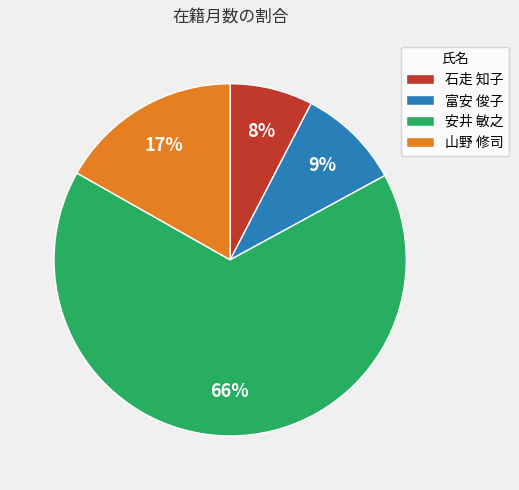

To the nearest percent, what is the combined percentage of 安井 敏之 and 石走 知子?

74%